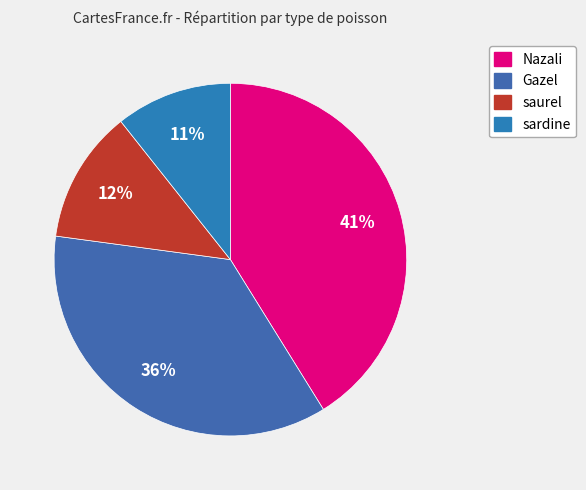

Rank the categories by value from highest to lowest.

Nazali, Gazel, saurel, sardine